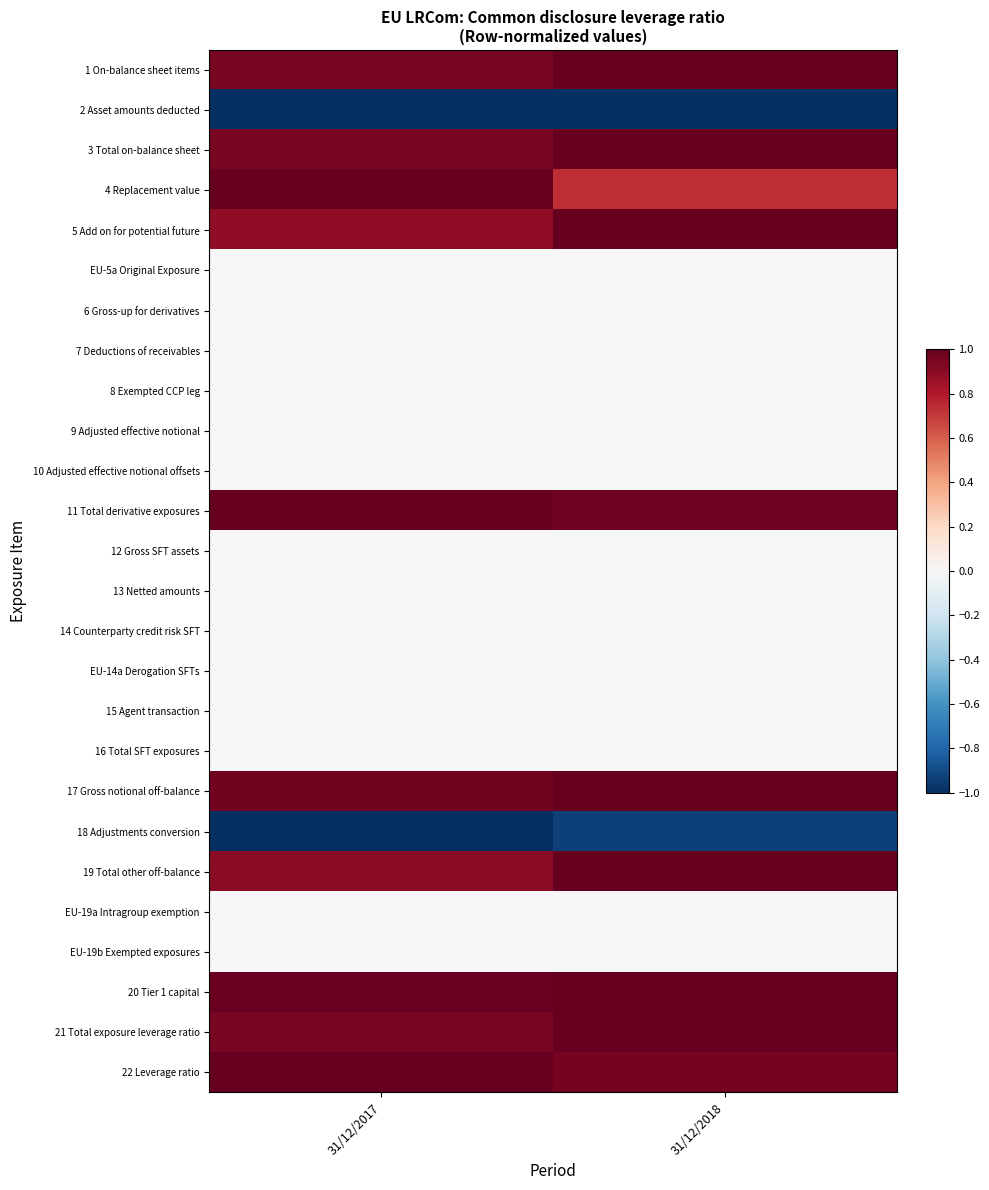

Reading left to right, what are all the values shown in this chart?

1 On-balance sheet items: 31/12/2017=1.0	31/12/2018=1.0
2 Asset amounts deducted: 31/12/2017=-1.0	31/12/2018=-1.0
3 Total on-balance sheet: 31/12/2017=1.0	31/12/2018=1.0
4 Replacement value: 31/12/2017=1.0	31/12/2018=0.7
5 Add on for potential future: 31/12/2017=0.9	31/12/2018=1.0
EU-5a Original Exposure: 31/12/2017=0.0	31/12/2018=0.0
6 Gross-up for derivatives: 31/12/2017=0.0	31/12/2018=0.0
7 Deductions of receivables: 31/12/2017=0.0	31/12/2018=0.0
8 Exempted CCP leg: 31/12/2017=0.0	31/12/2018=0.0
9 Adjusted effective notional: 31/12/2017=0.0	31/12/2018=0.0
10 Adjusted effective notional offsets: 31/12/2017=0.0	31/12/2018=0.0
11 Total derivative exposures: 31/12/2017=1.0	31/12/2018=1.0
12 Gross SFT assets: 31/12/2017=0.0	31/12/2018=0.0
13 Netted amounts: 31/12/2017=0.0	31/12/2018=0.0
14 Counterparty credit risk SFT: 31/12/2017=0.0	31/12/2018=0.0
EU-14a Derogation SFTs: 31/12/2017=0.0	31/12/2018=0.0
15 Agent transaction: 31/12/2017=0.0	31/12/2018=0.0
16 Total SFT exposures: 31/12/2017=0.0	31/12/2018=0.0
17 Gross notional off-balance: 31/12/2017=1.0	31/12/2018=1.0
18 Adjustments conversion: 31/12/2017=-1.0	31/12/2018=-0.9
19 Total other off-balance: 31/12/2017=0.9	31/12/2018=1.0
EU-19a Intragroup exemption: 31/12/2017=0.0	31/12/2018=0.0
EU-19b Exempted exposures: 31/12/2017=0.0	31/12/2018=0.0
20 Tier 1 capital: 31/12/2017=1.0	31/12/2018=1.0
21 Total exposure leverage ratio: 31/12/2017=0.9	31/12/2018=1.0
22 Leverage ratio: 31/12/2017=1.0	31/12/2018=1.0